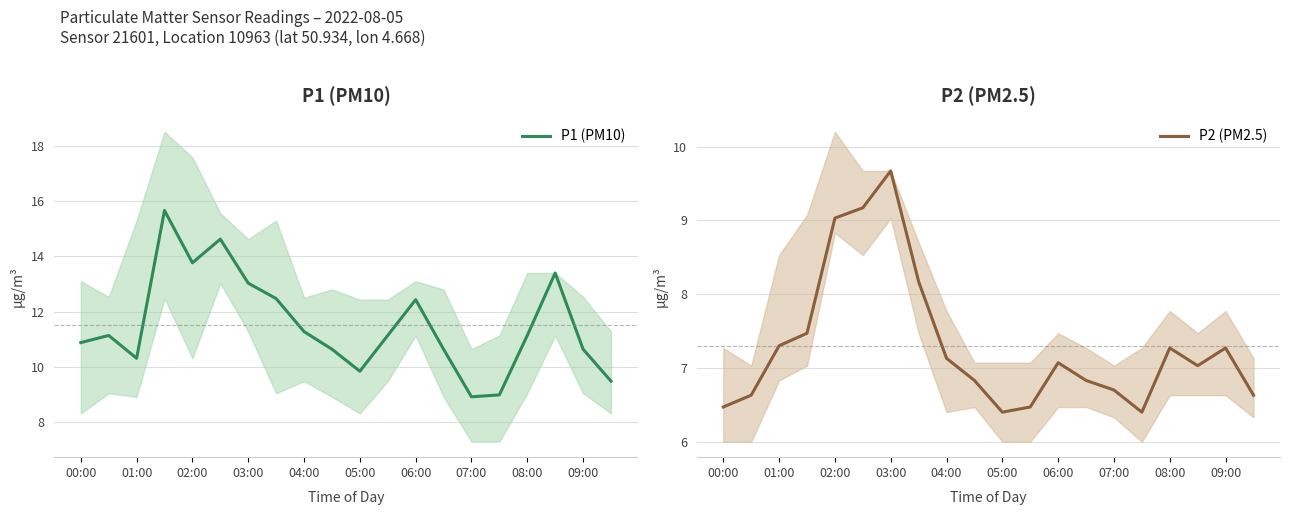

Where is the first local maximum for P2 (PM2.5)?

03:00